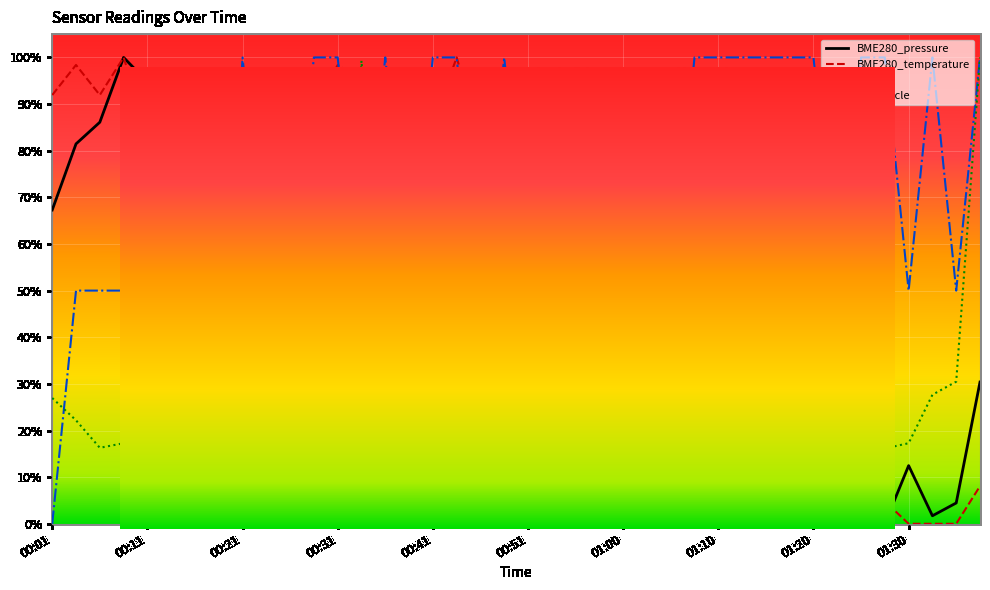

Which series has the largest total across all categories?

Signal